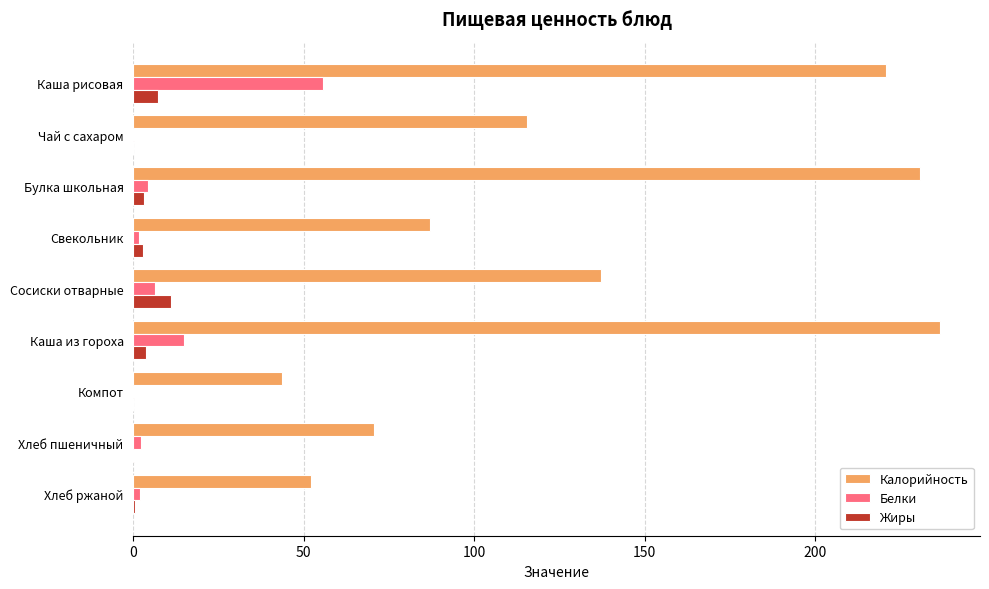

Which series changed the most between Сосиски отварные and Хлеб ржаной?

Калорийность